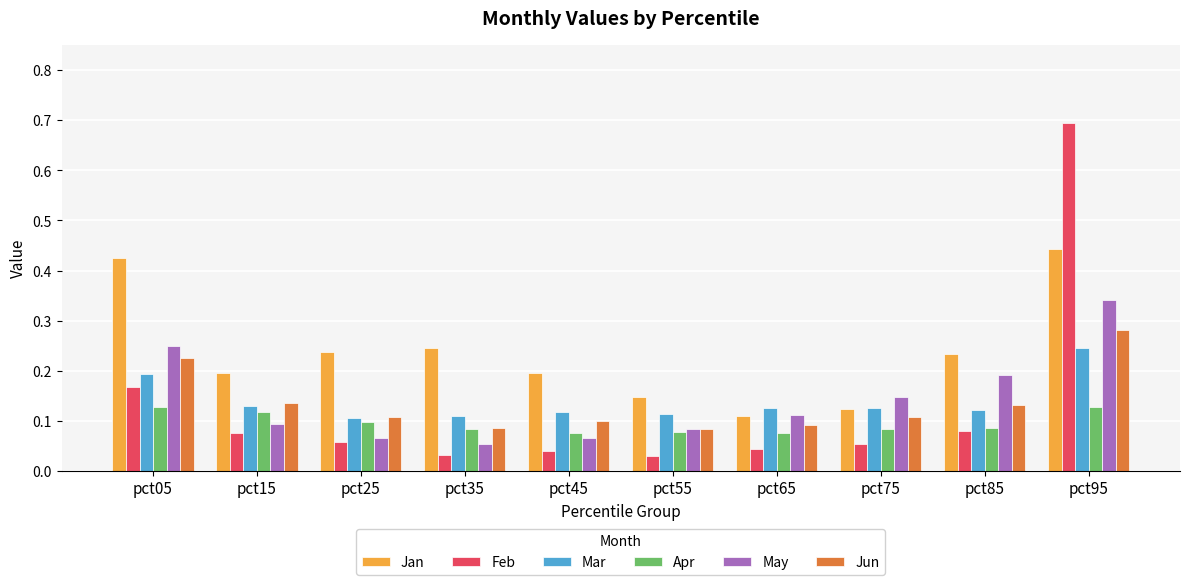

What are all the series names shown in the legend?

Jan, Feb, Mar, Apr, May, Jun